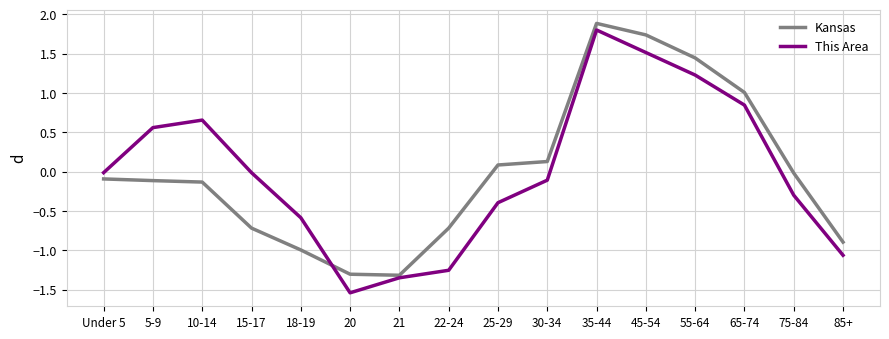

What is the difference between the second highest and second lowest values in the This Area series?

2.9